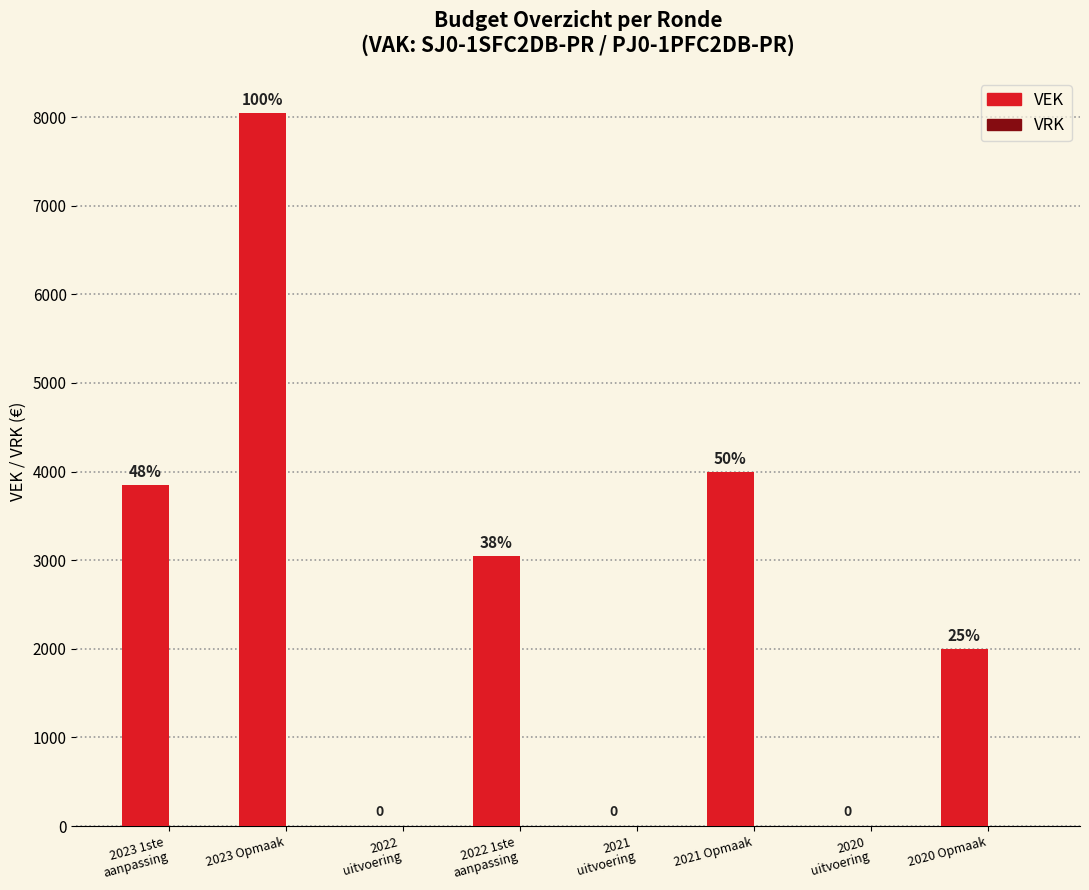

What is the label of the 3rd bar from the right?

2021 Opmaak